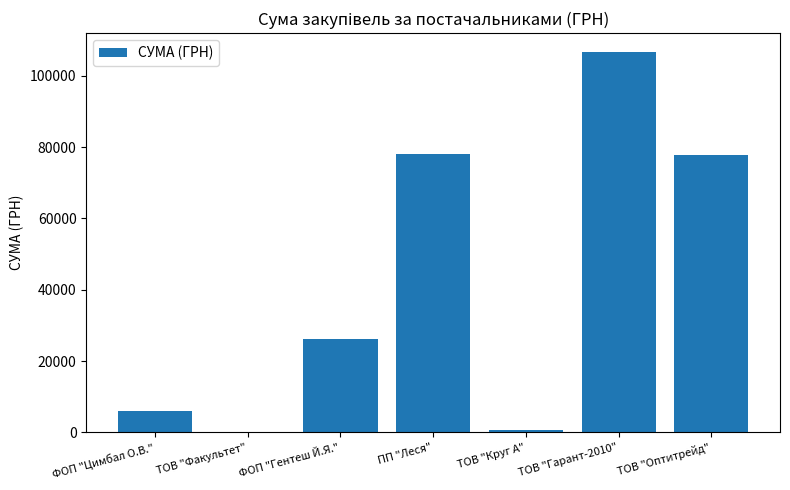

What is the sum of the values at ПП "Леся" and ТОВ "Оптитрейд"?

155779.8